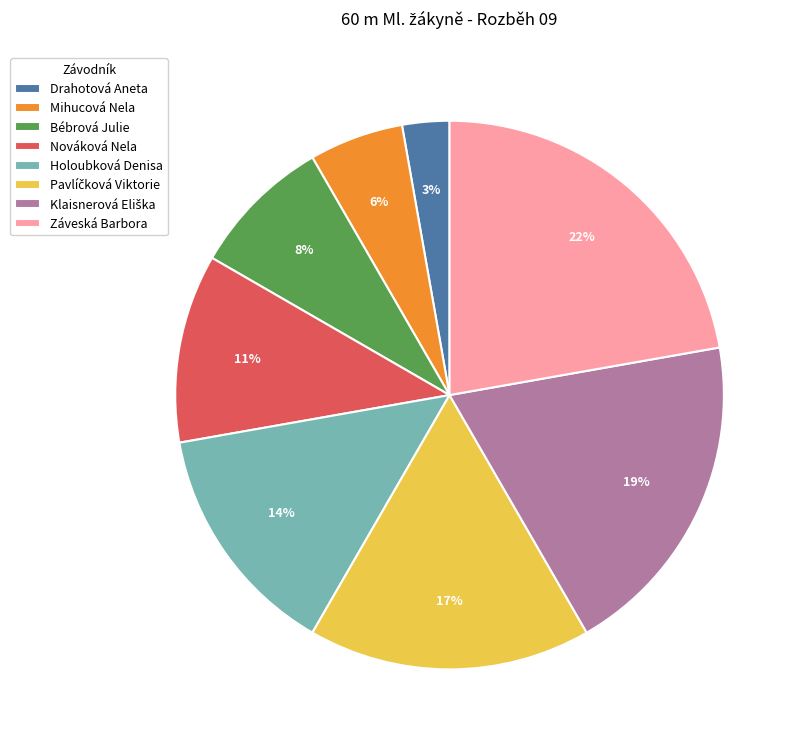

Does Mihucová Nela account for over 50% of the chart?

No